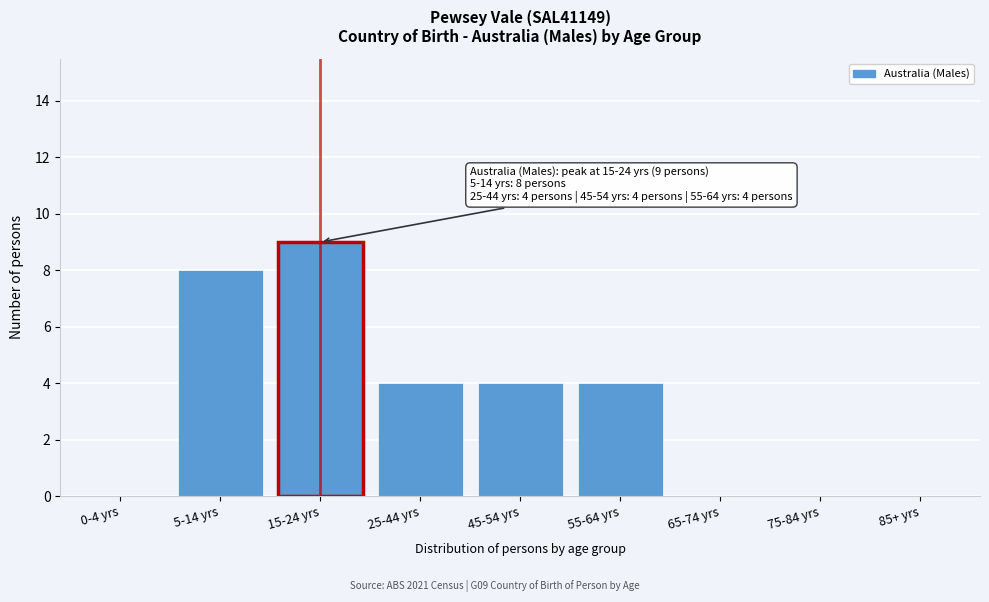

Reading right to left, what are all the values shown in this chart?

85+ yrs=0	75-84 yrs=0	65-74 yrs=0	55-64 yrs=4	45-54 yrs=4	25-44 yrs=4	15-24 yrs=9	5-14 yrs=8	0-4 yrs=0